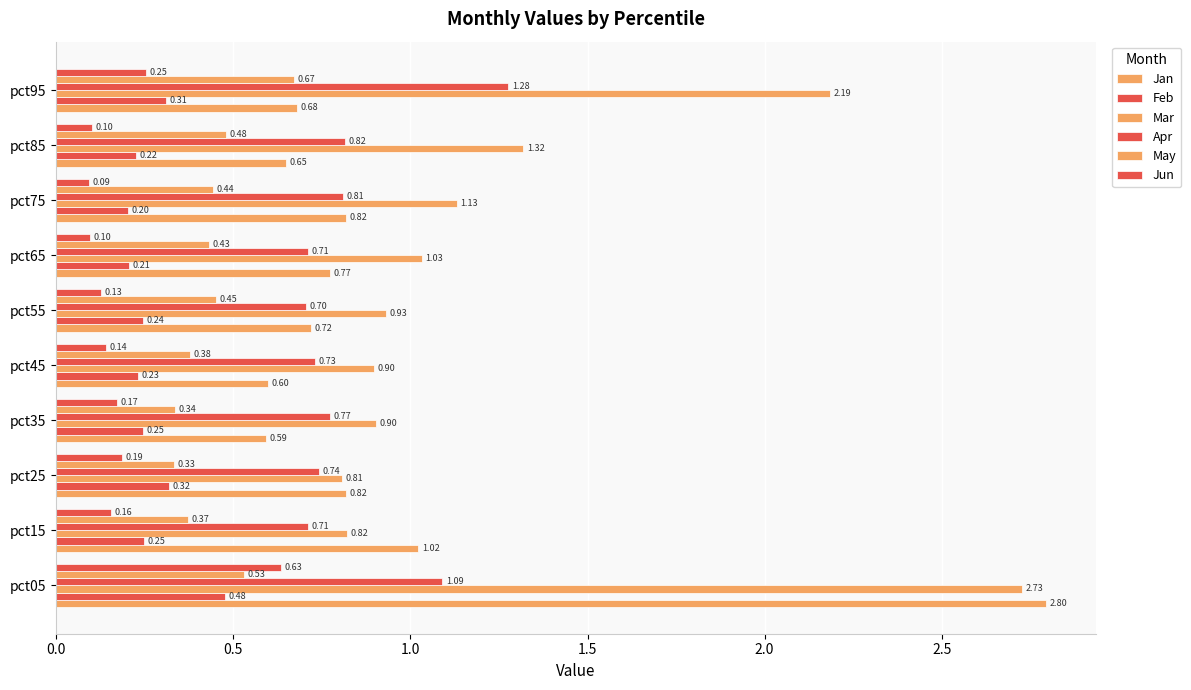

How many data points does each series have?

10